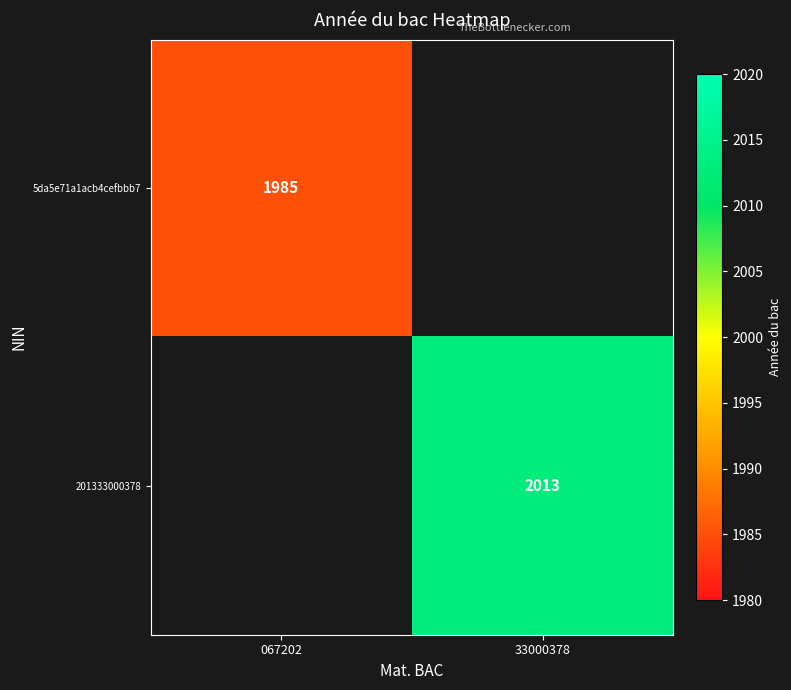

True or false: 201333000378 has a value of 2013 at 33000378.

True